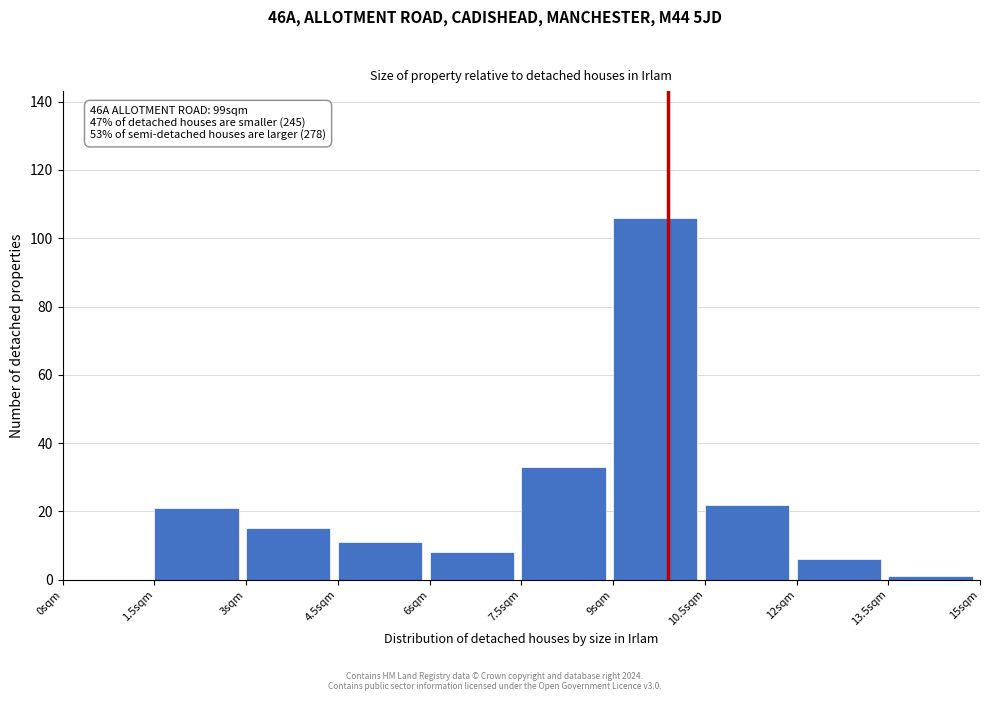

Over which range of the x-axis is the bar tallest?

9.0 to 10.5